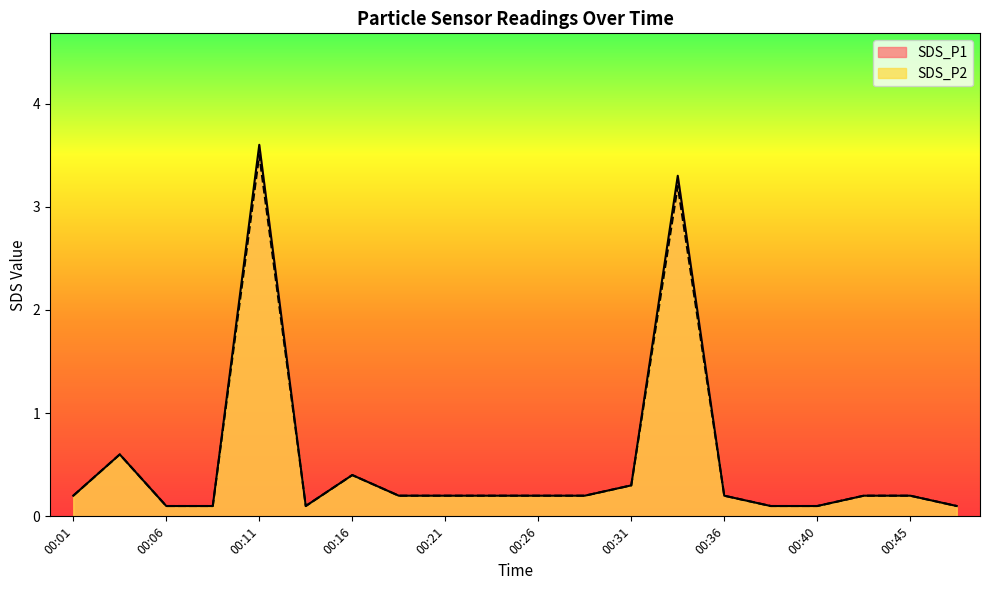

What value does the SDS_P1 series have at 00:01?

0.2